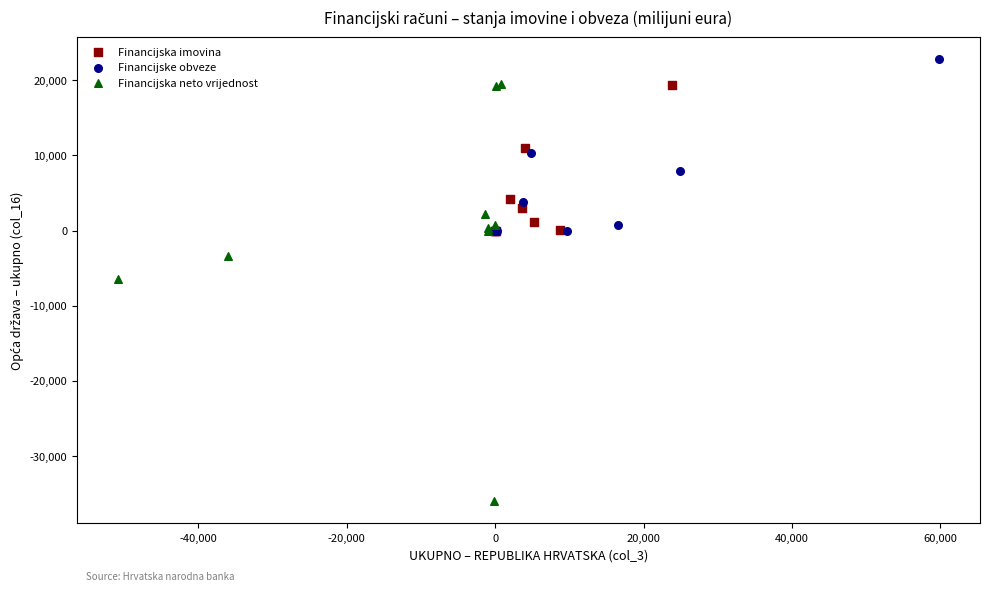

What are all the series names shown in the legend?

Financijska imovina, Financijske obveze, Financijska neto vrijednost